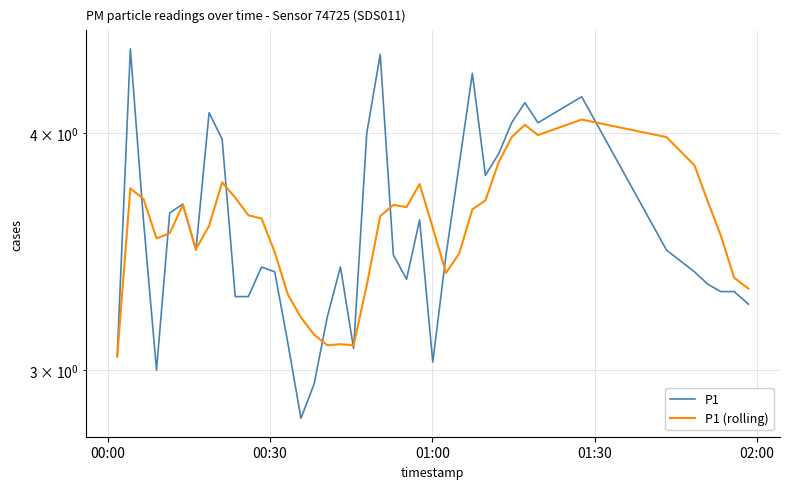

True or false: P1 and P1 (rolling) cross at least once.

True